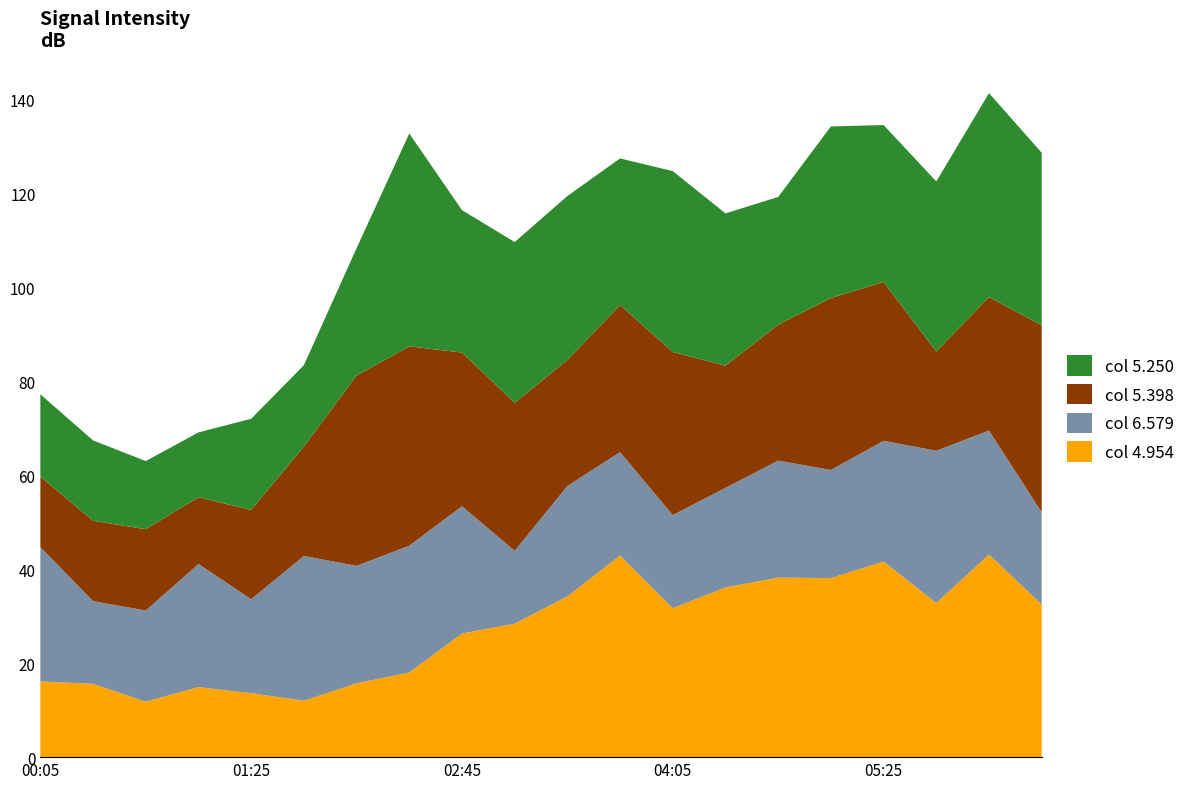

The col 4.954 series shows 25.8 at 05:25. True or false?

False